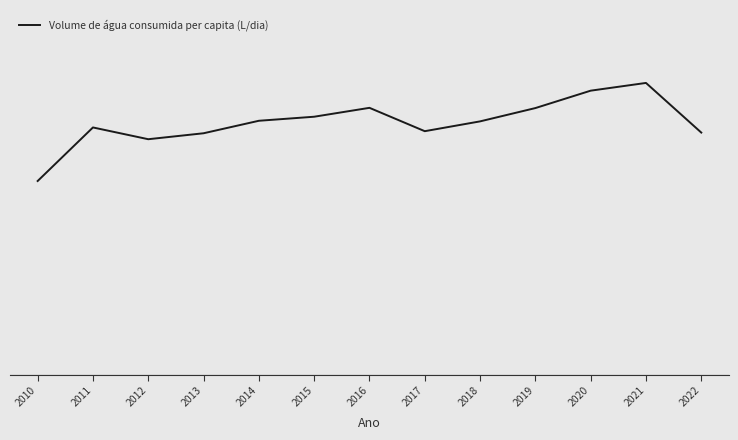

What is the greatest value displayed?

121.0